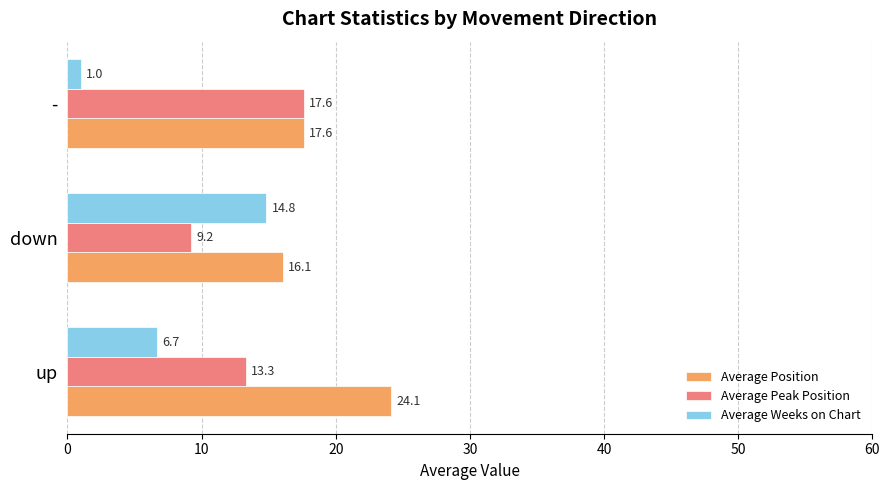

Which series changed the most between up and -?

Average Position